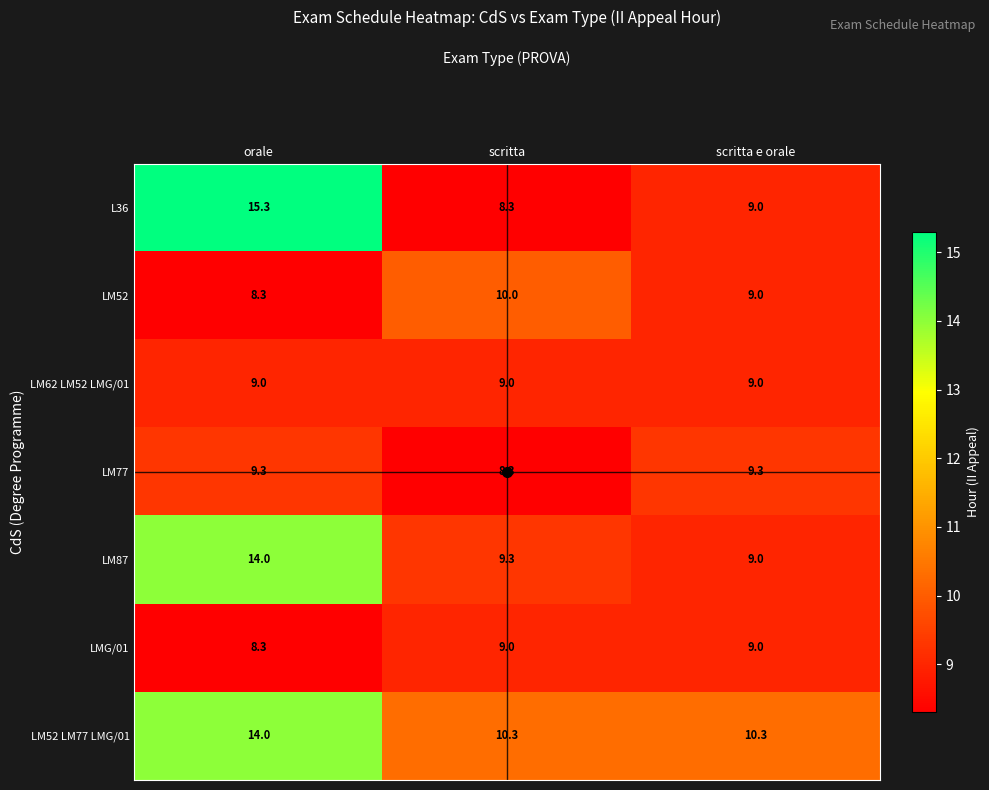

What is the average value of the LM87 series?

10.8